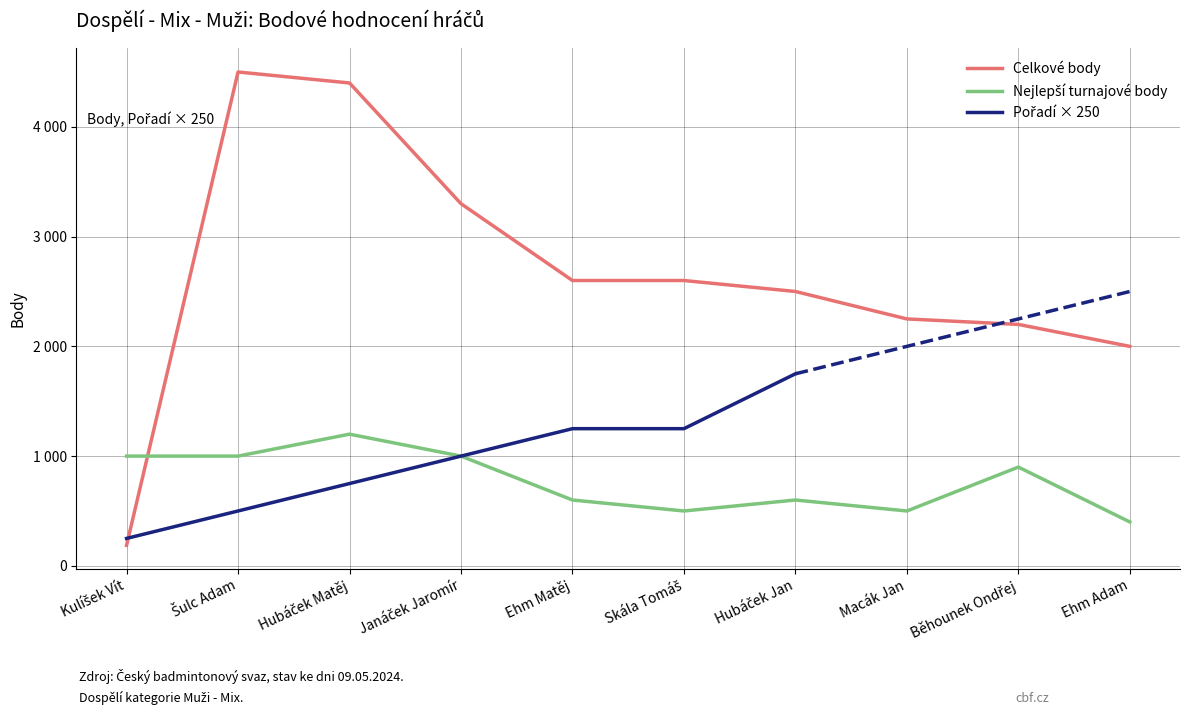

Where do Points and Best Tournament Points first cross each other?

Kulíšek Vít and Šulc Adam